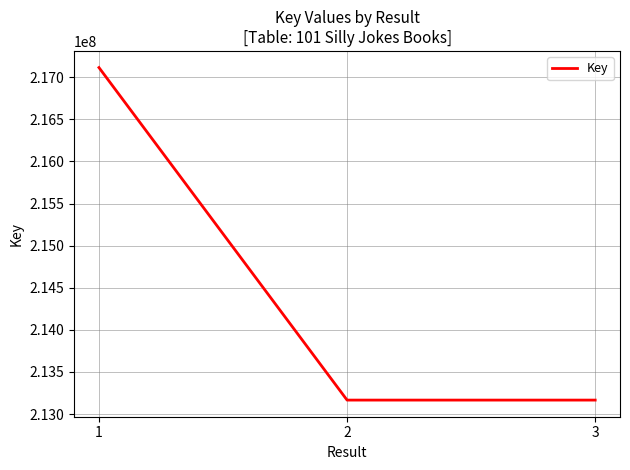

What is the change in value from 1 to 3?

-3948891